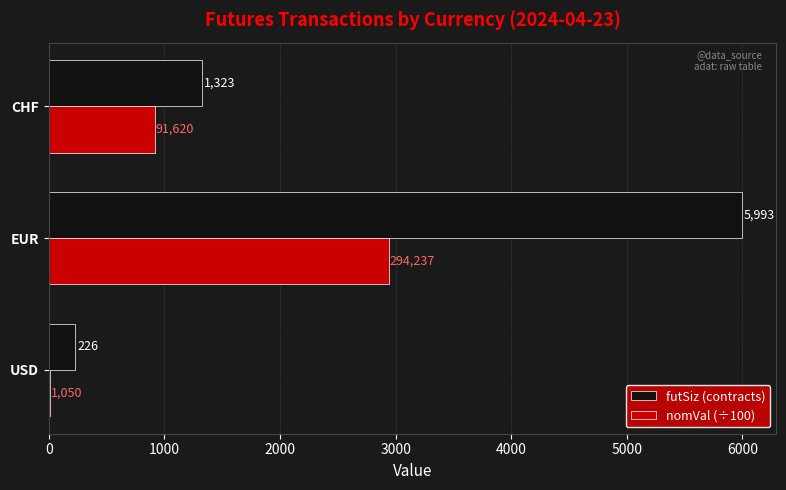

Which series has the widest spread of values?

futSiz (contracts)